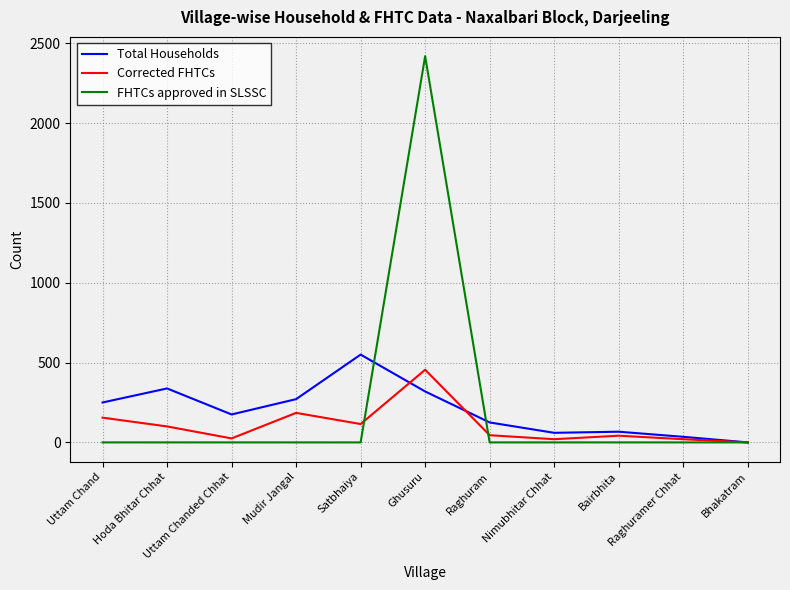

True or false: Total Households has a value of 271 at Mudir Jangal.

True